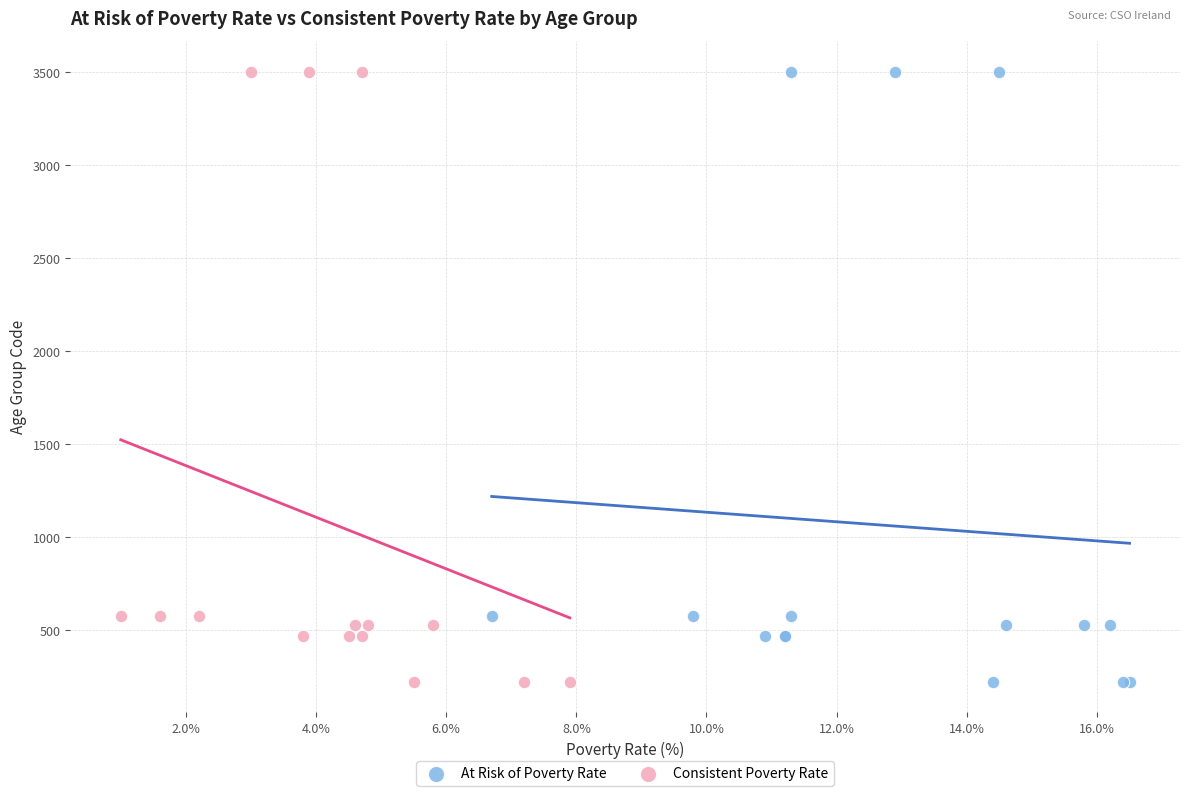

What are all the series names shown in the legend?

At Risk of Poverty Rate, Consistent Poverty Rate